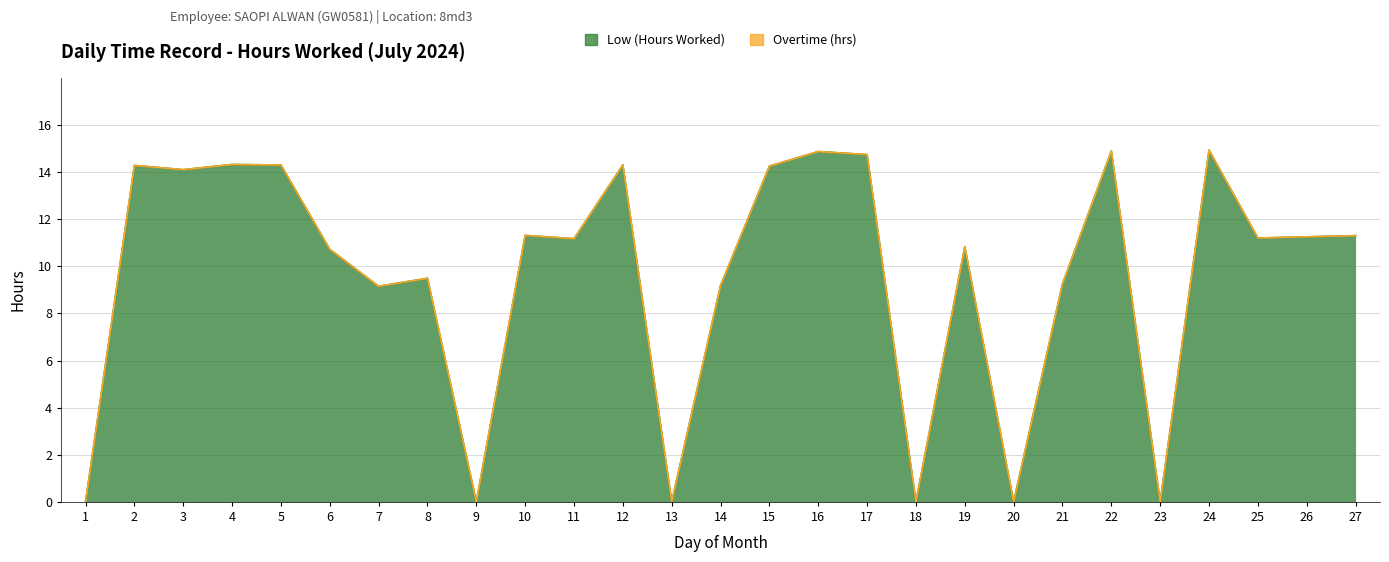

Reading left to right, what are all the values shown in this chart?

1=0.0	2=14.3	3=14.1	4=14.3	5=14.3	6=10.7	7=9.2	8=9.5	9=0.0	10=11.3	11=11.2	12=14.3	13=0.0	14=9.2	15=14.2	16=14.9	17=14.7	18=0.0	19=10.8	20=0.0	21=9.2	22=14.9	23=0.0	24=14.9	25=11.2	26=11.2	27=11.3